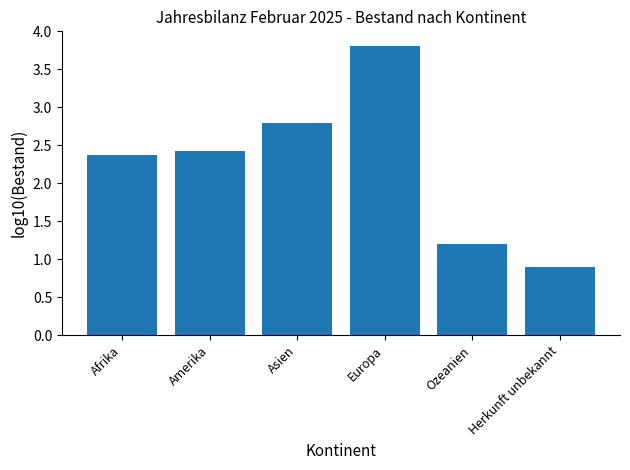

What is the greatest value displayed?

3.8